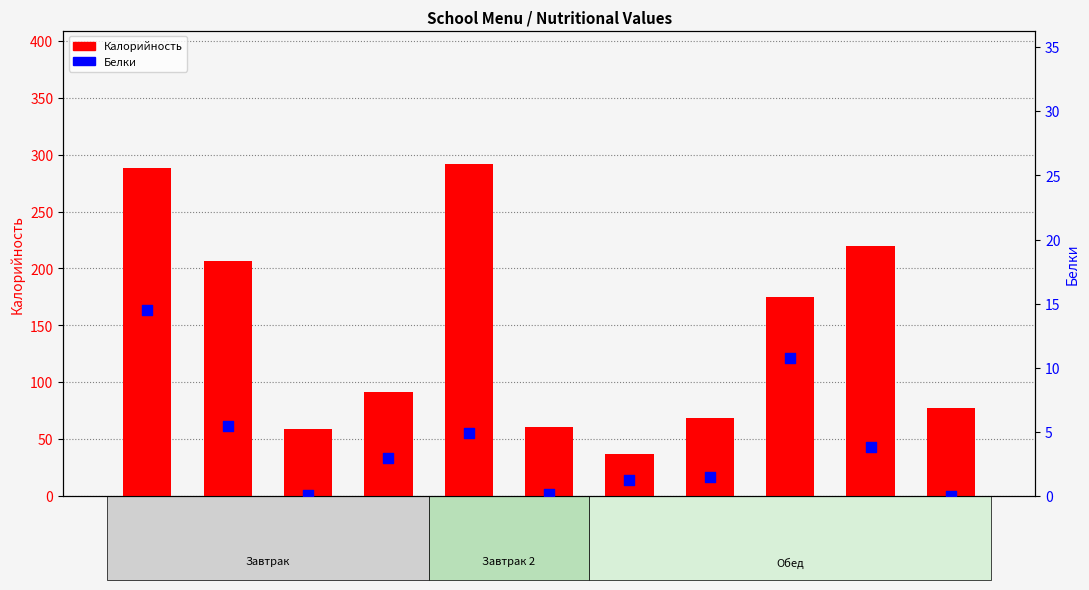

At how many categories does at least one series exceed 123?

5